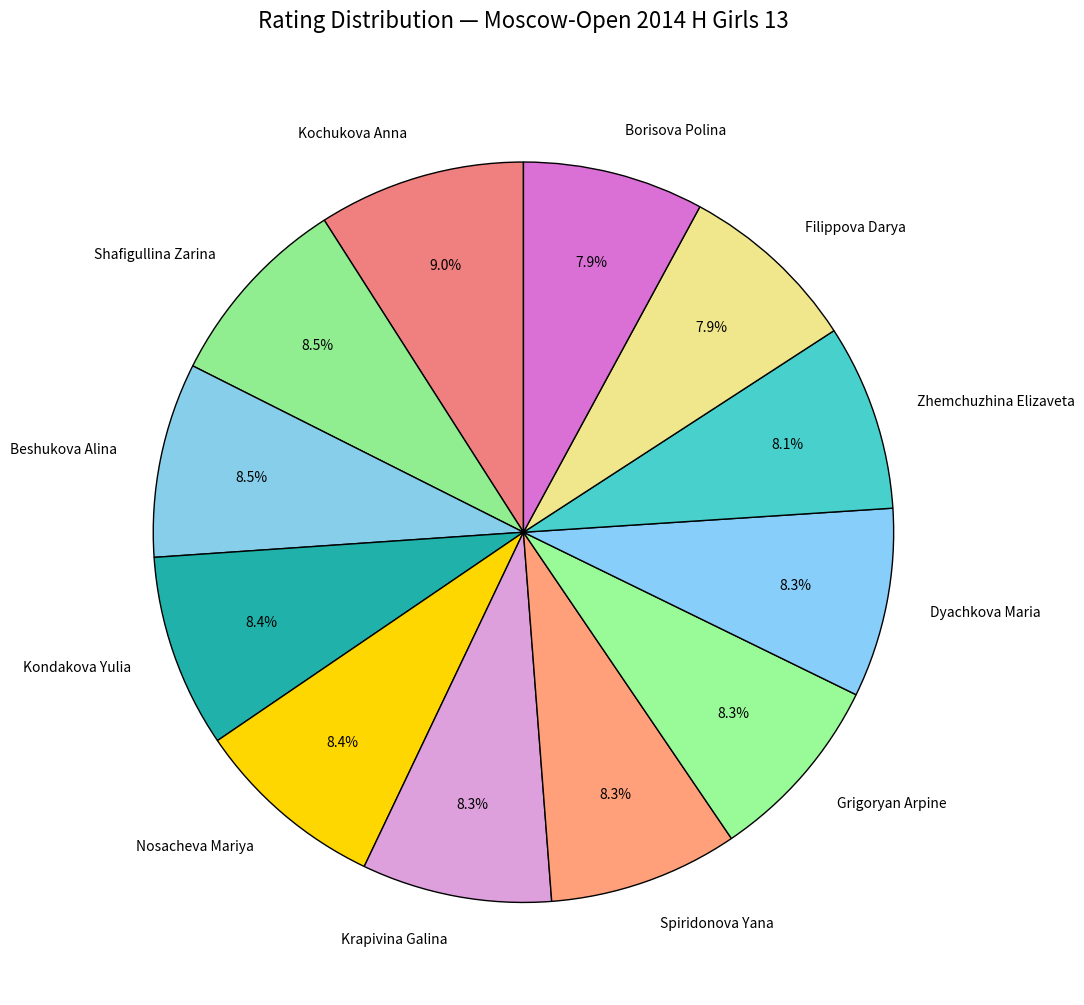

To the nearest percent, what is the difference between the largest and smallest slice percentages?

1%